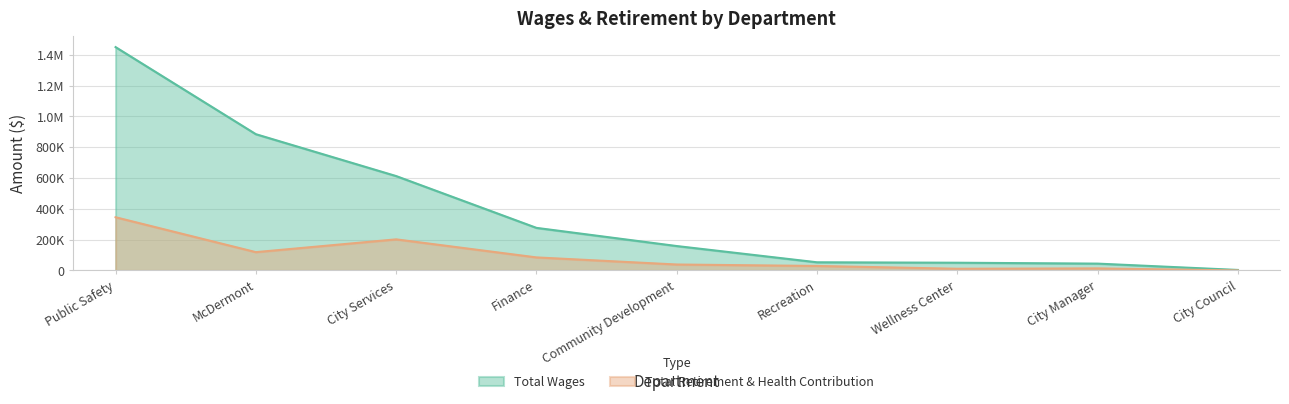

True or false: Total Retirement & Health Contribution has more than 2 points higher than both neighbors.

False